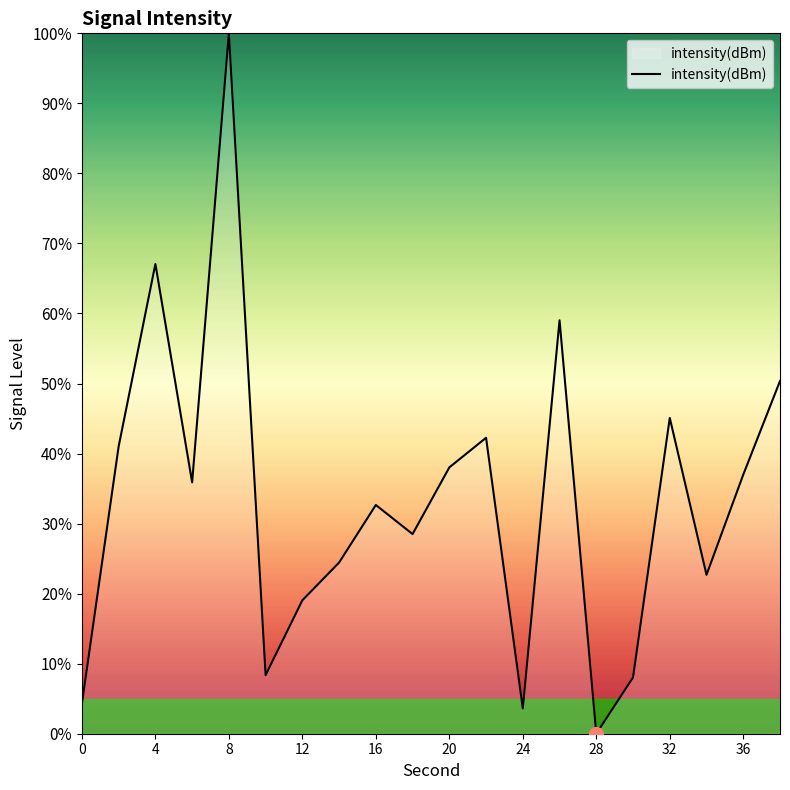

How many interior local peaks (higher than both neighbors) does the data have?

6